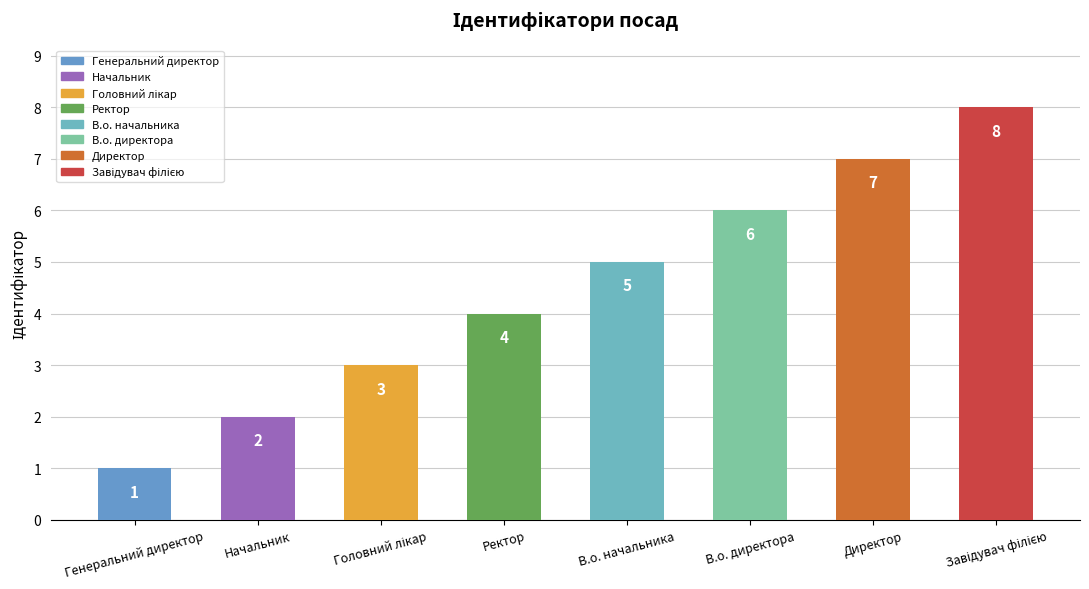

What is the change in value from Генеральний директор to Директор?

+6